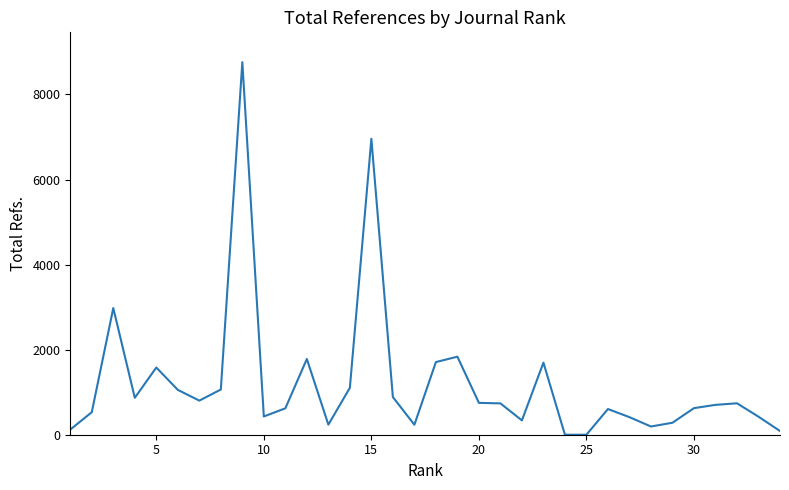

What is the maximum value shown in the chart?

8760